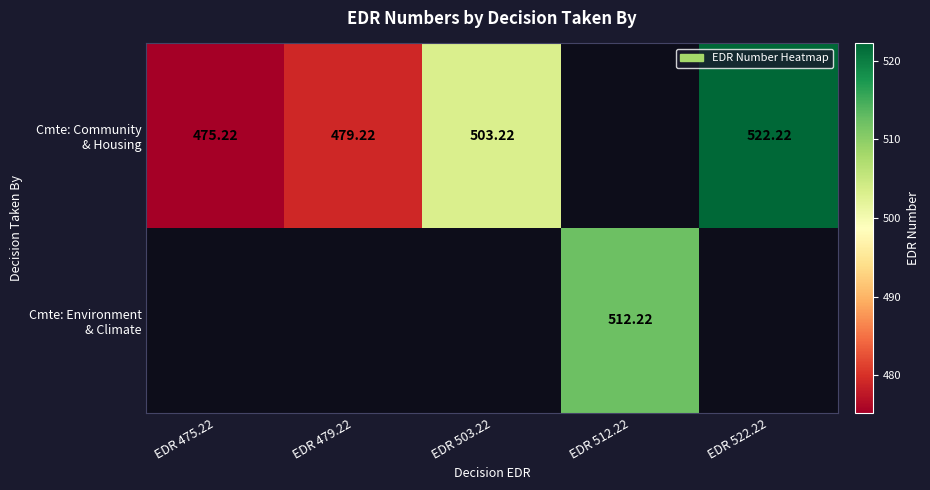

Which label corresponds to the largest value in the chart?

EDR 522.22